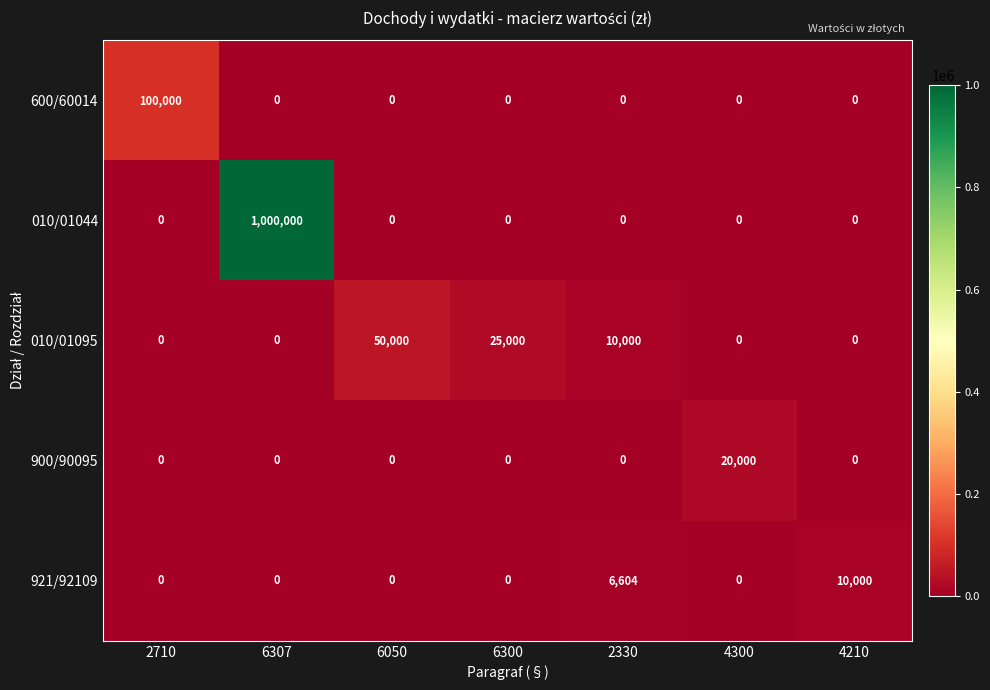

Which category has the highest value across all series?

6307